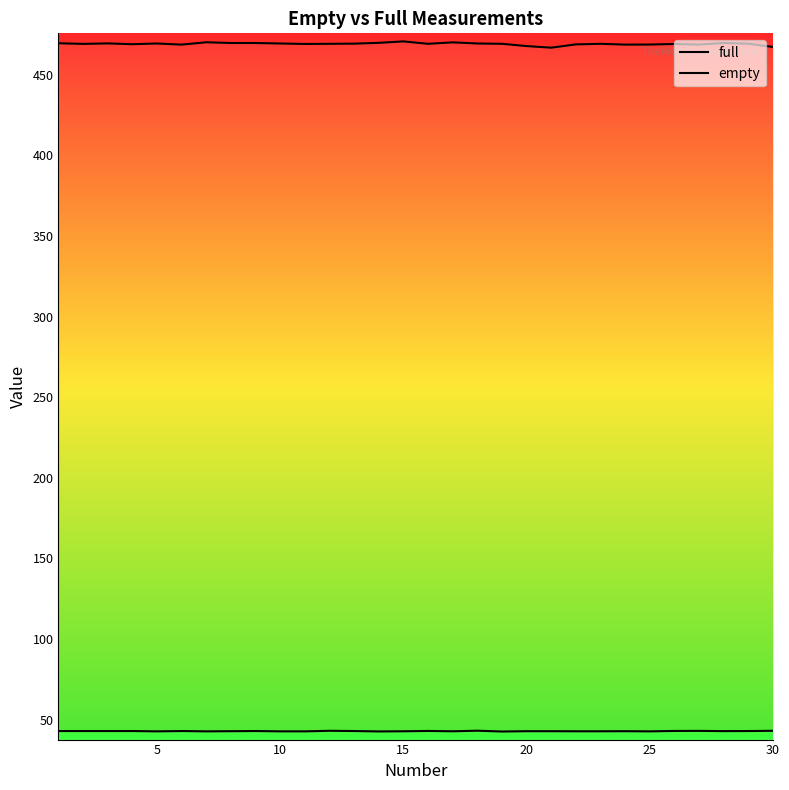

At how many categories does at least one series exceed 114?

30